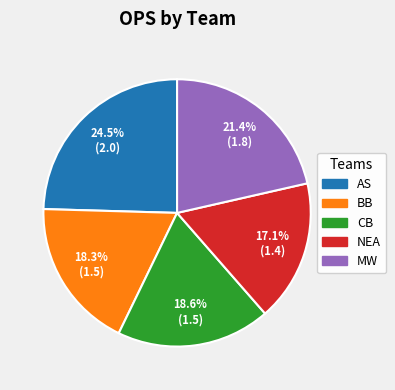

Does NEA represent more than half of the total?

No